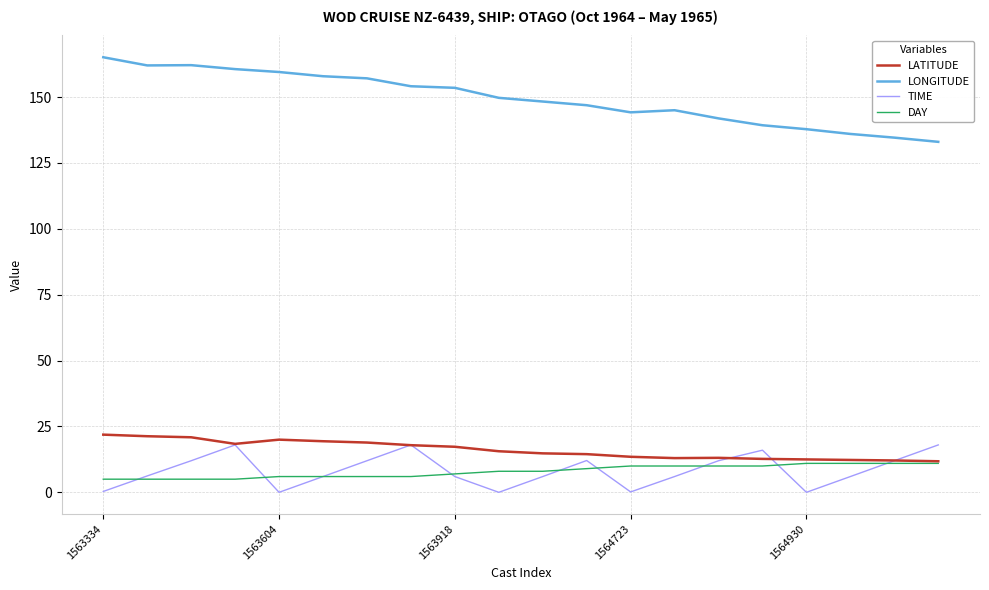

True or false: LONGITUDE and TIME intersect in this chart.

False